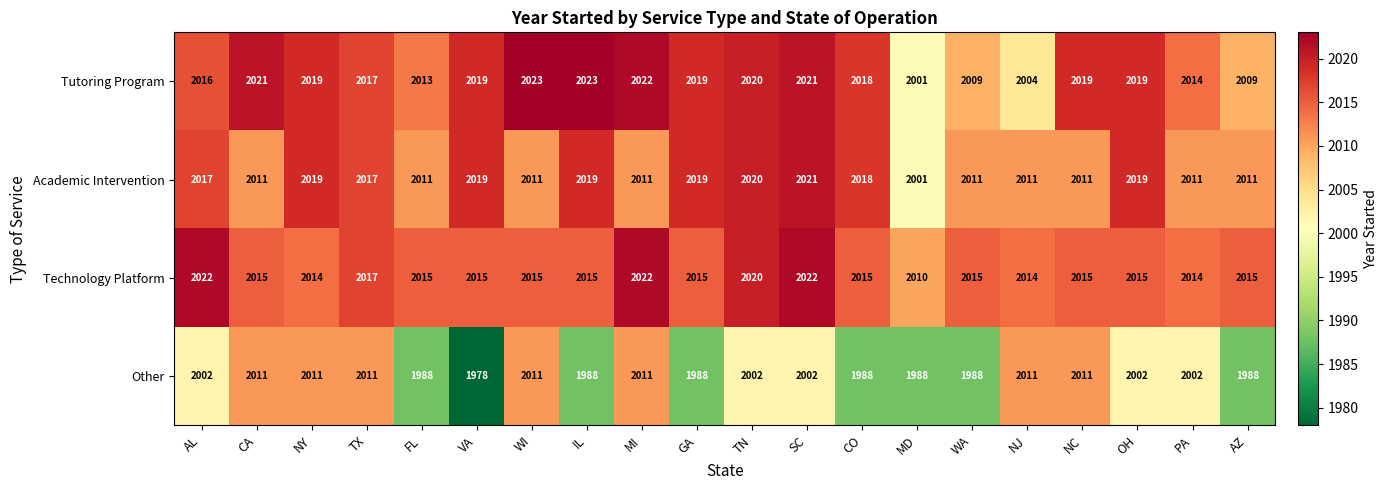

What is the difference between the Academic Intervention values at WA and SC?

10